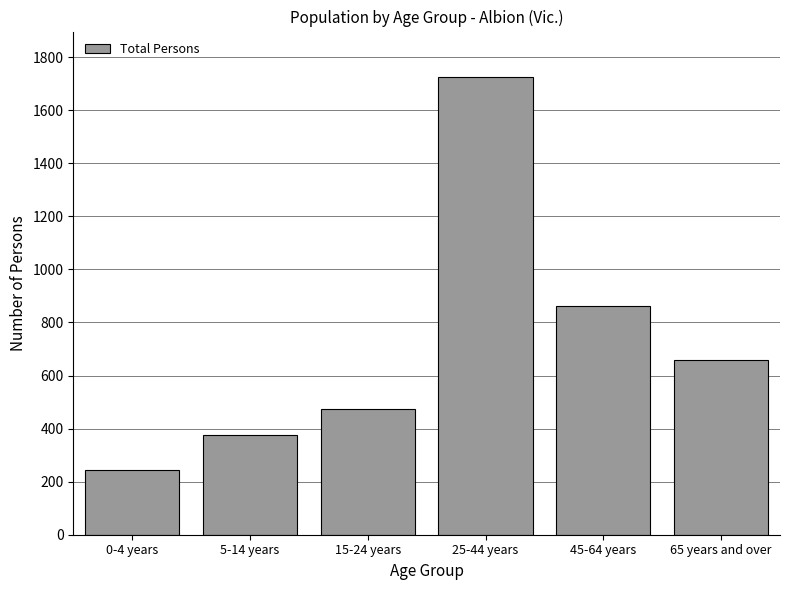

Reading left to right, list all the values displayed in this chart.

0-4 years=243	5-14 years=374	15-24 years=474	25-44 years=1724	45-64 years=863	65 years and over=659